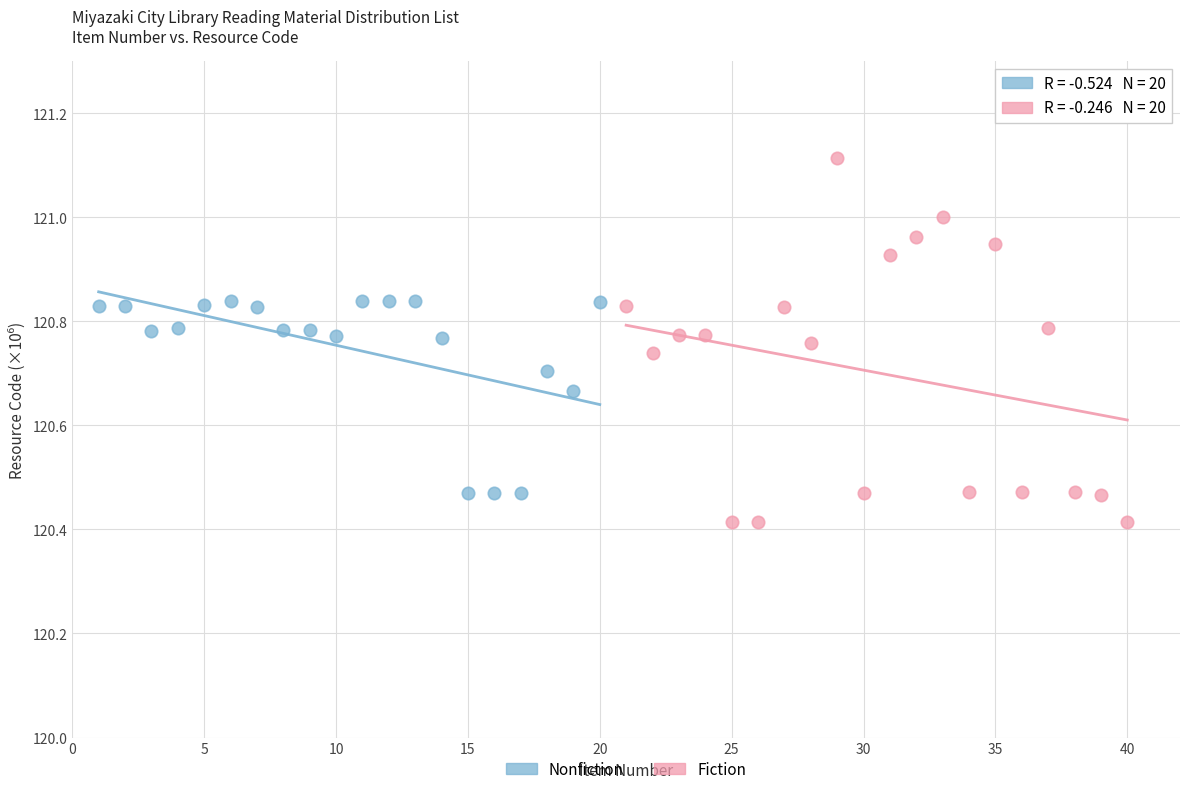

Which series contains the lowest Y value?

Fiction